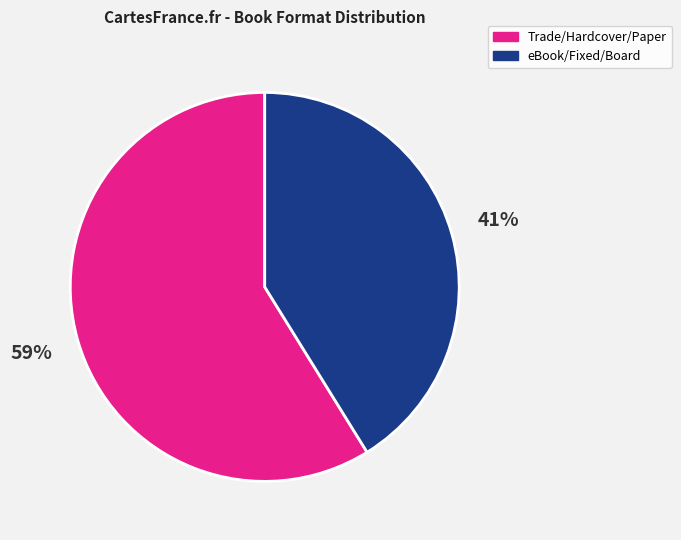

To the nearest percent, what is the average slice percentage?

50%